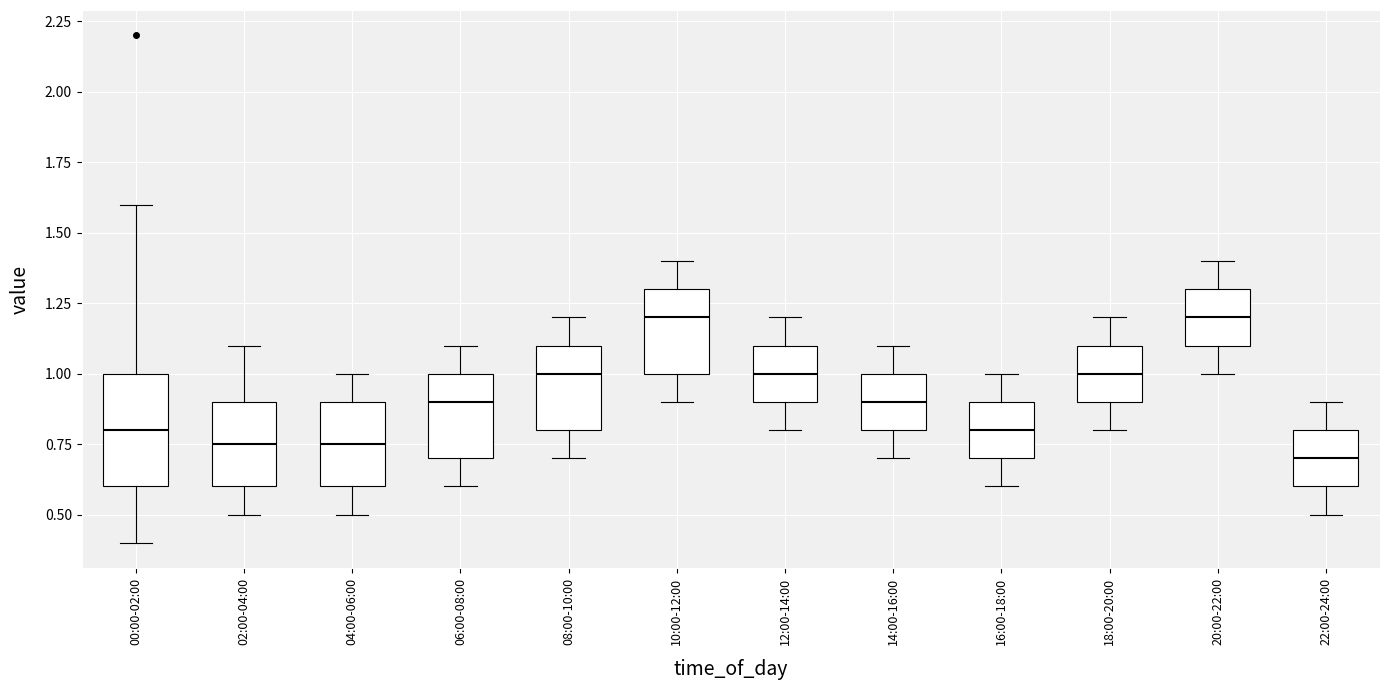

Comparing the boxes themselves (not the whiskers), which one is the tallest?

00:00-02:00